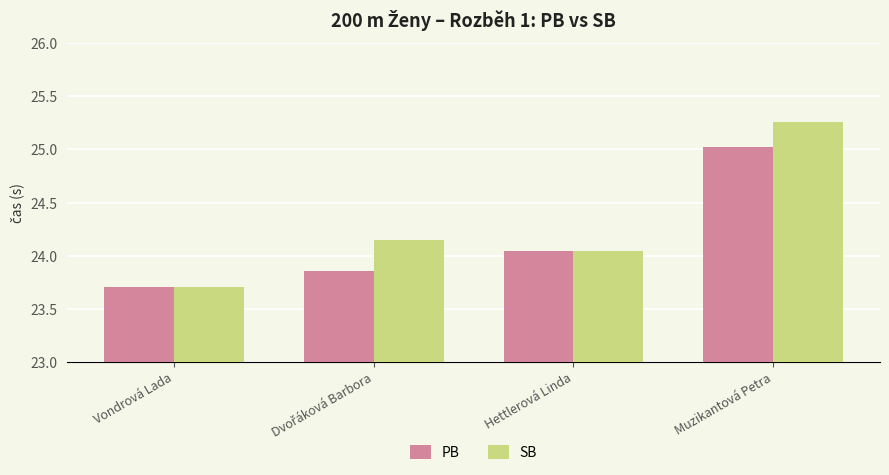

At how many categories does at least one series exceed 23?

4